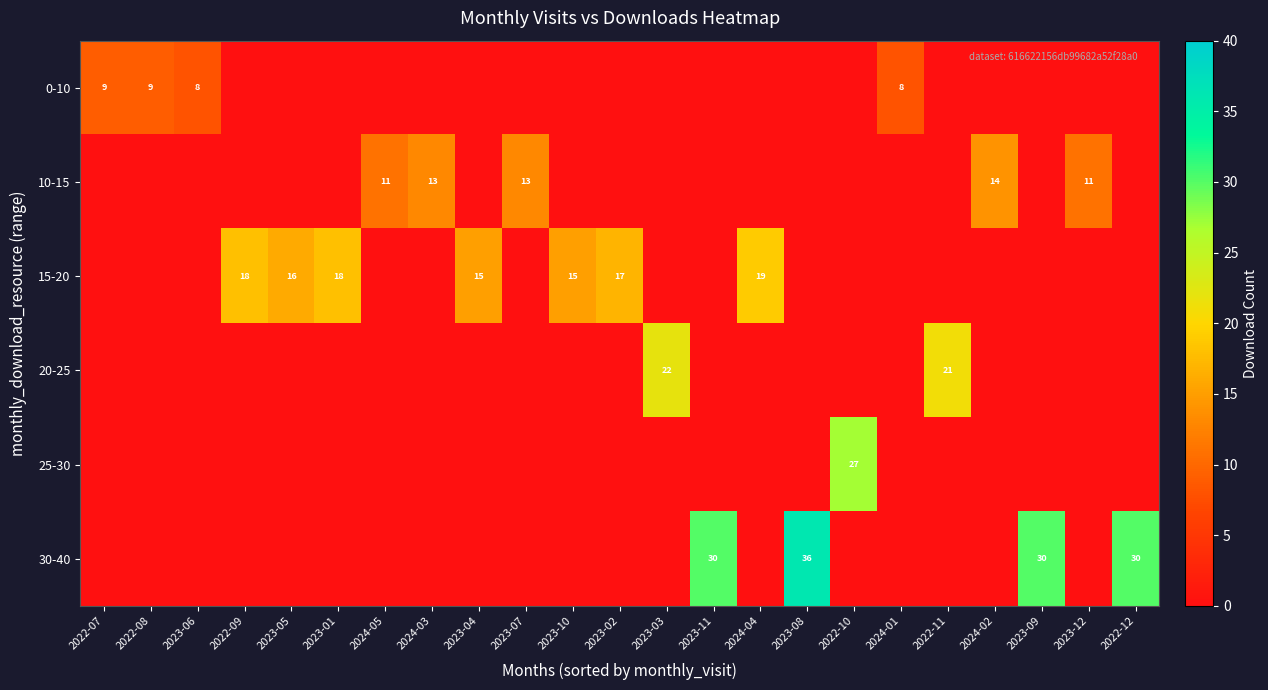

True or false: 0-10 has a value of 9 at 2022-07.

True